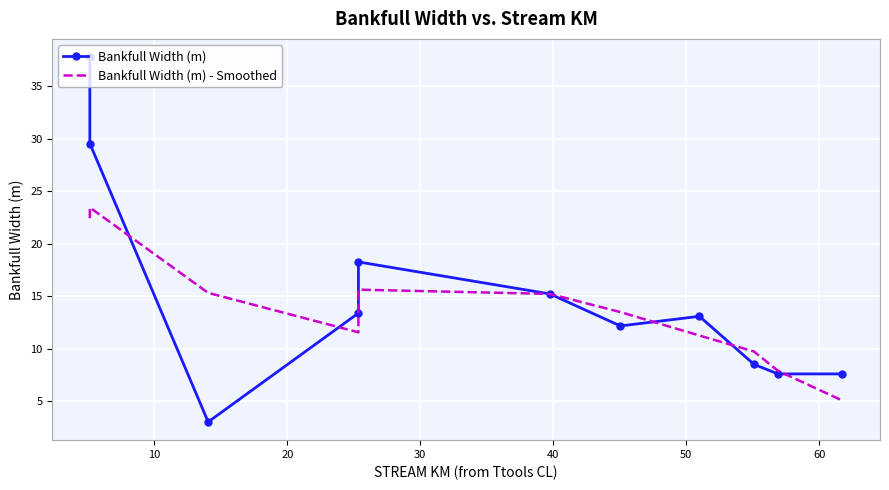

At how many categories does at least one series exceed 8?

9